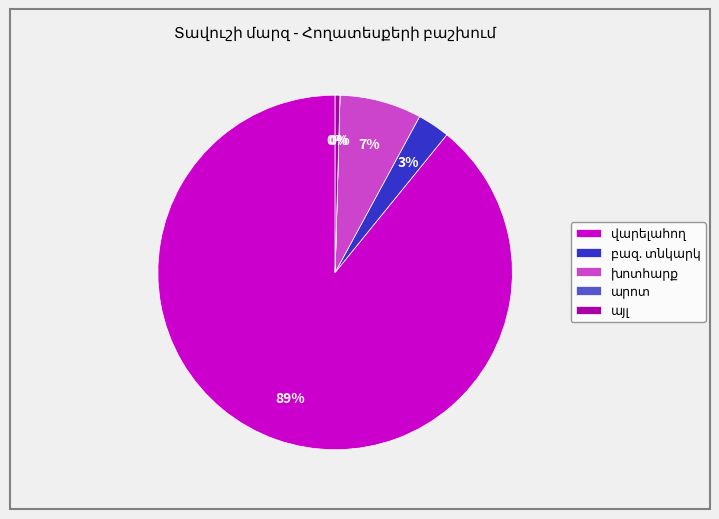

Is there a majority slice in this chart?

Yes